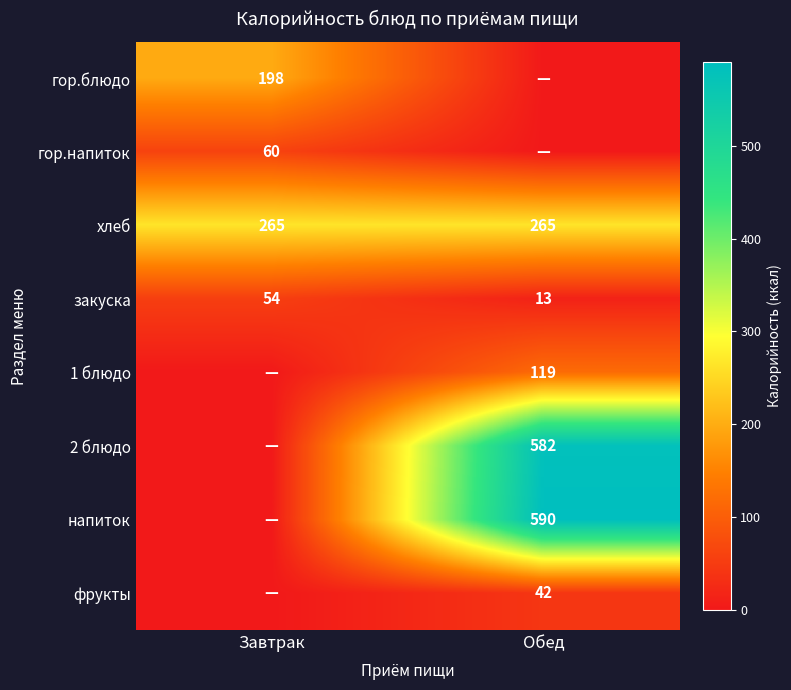

What is the maximum value for закуска?

54